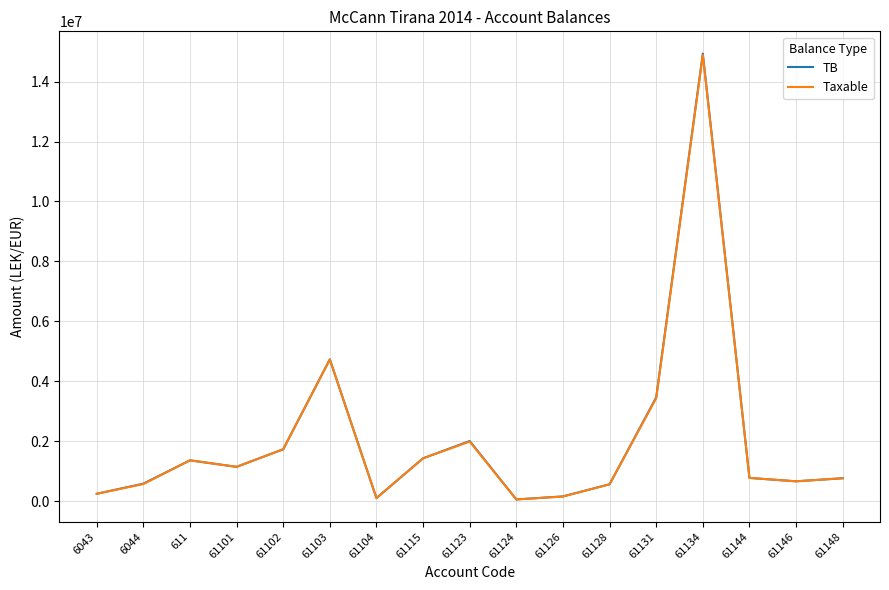

Which series has the widest spread of values?

TB